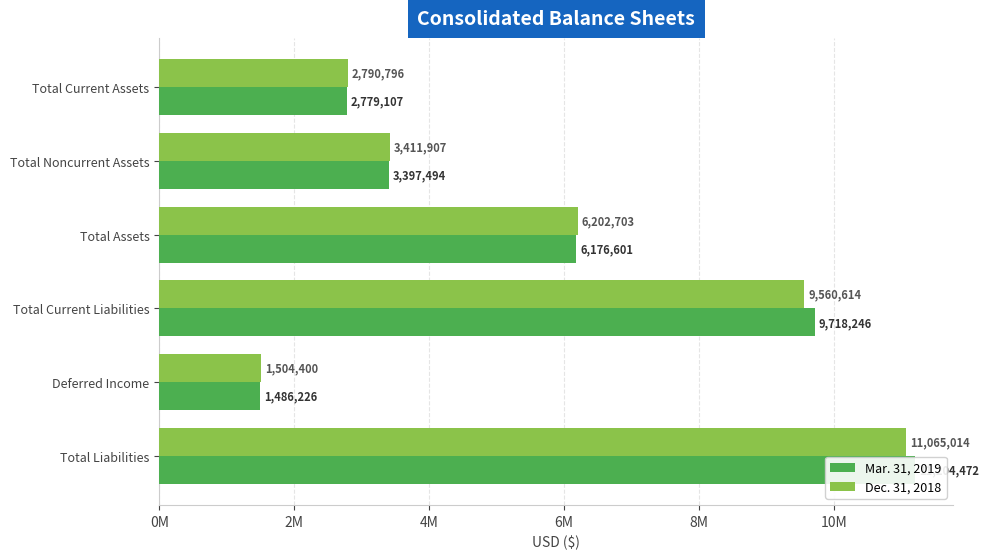

Which series has the largest range (max minus min)?

Mar. 31, 2019